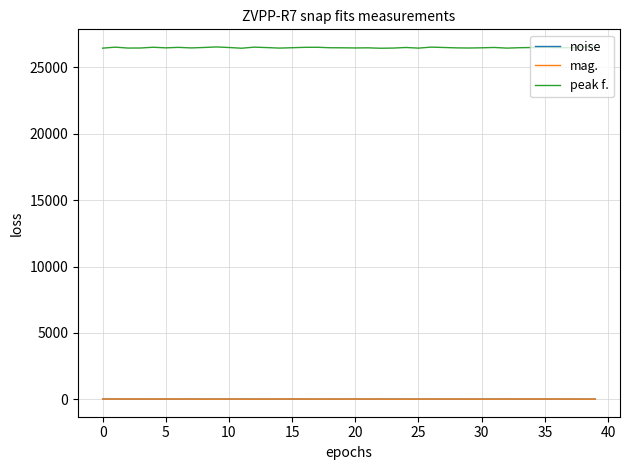

True or false: mag. and peak f. intersect in this chart.

False